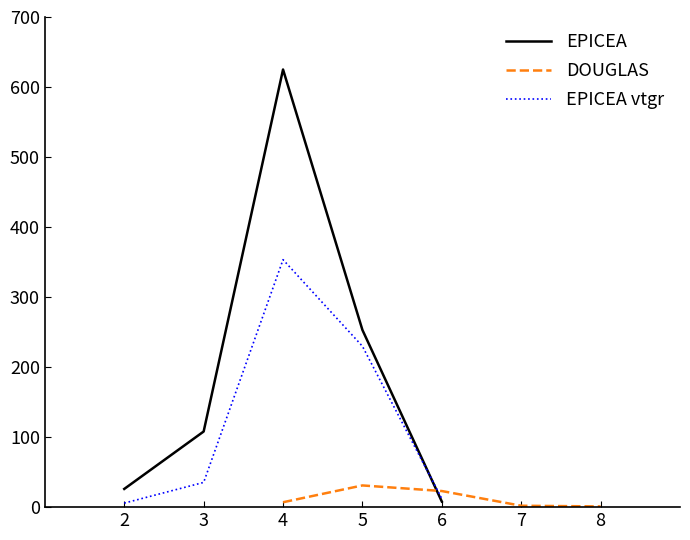

What is the value of the DOUGLAS point at the 4th from the left?

2.0